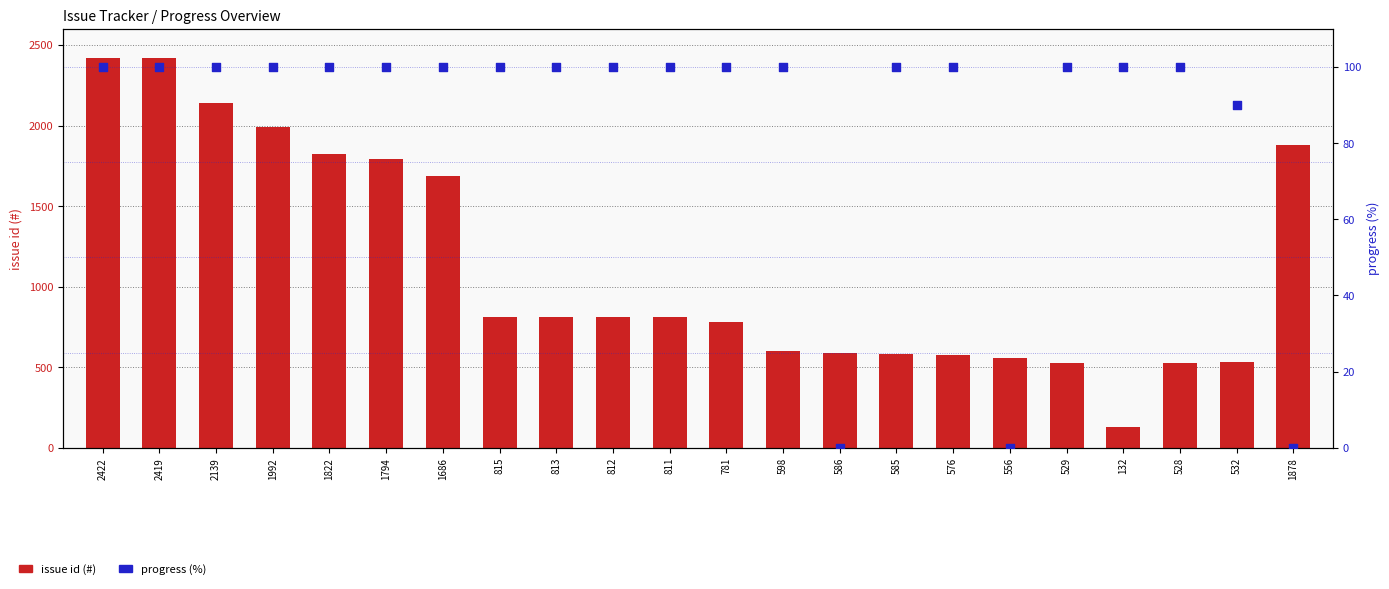

What is the total value across all series at 781?

881